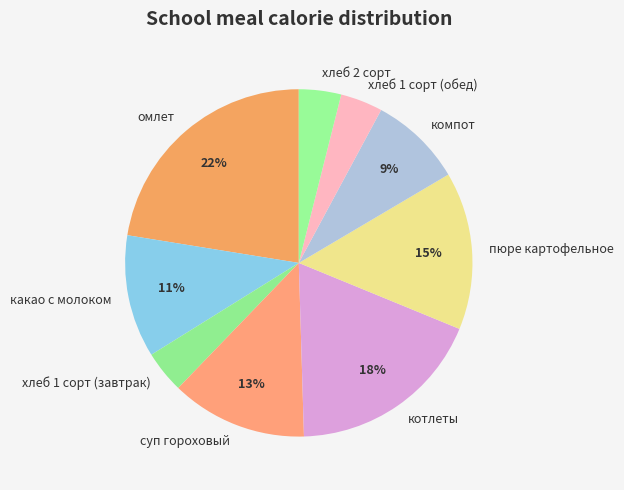

To the nearest percent, what percentage of the pie is хлеб 1 сорт (обед)?

4%